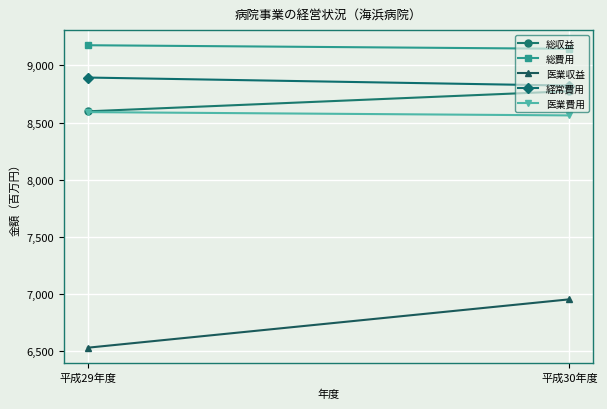

Which label corresponds to the largest value in the chart?

平成29年度